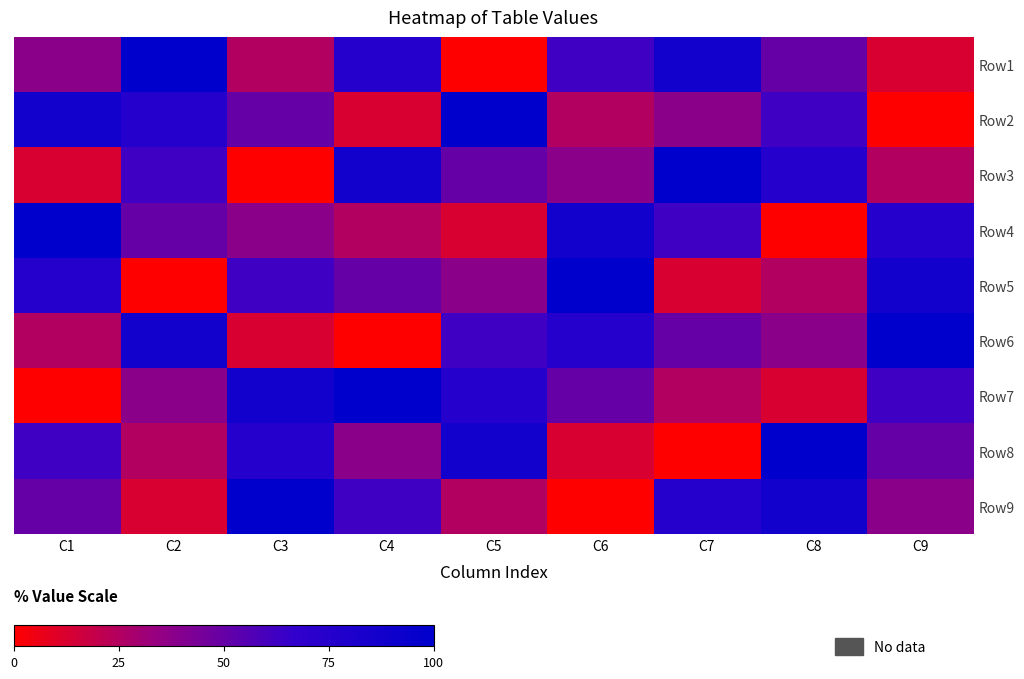

What is the spread (max minus min) of values at C6?

100.0